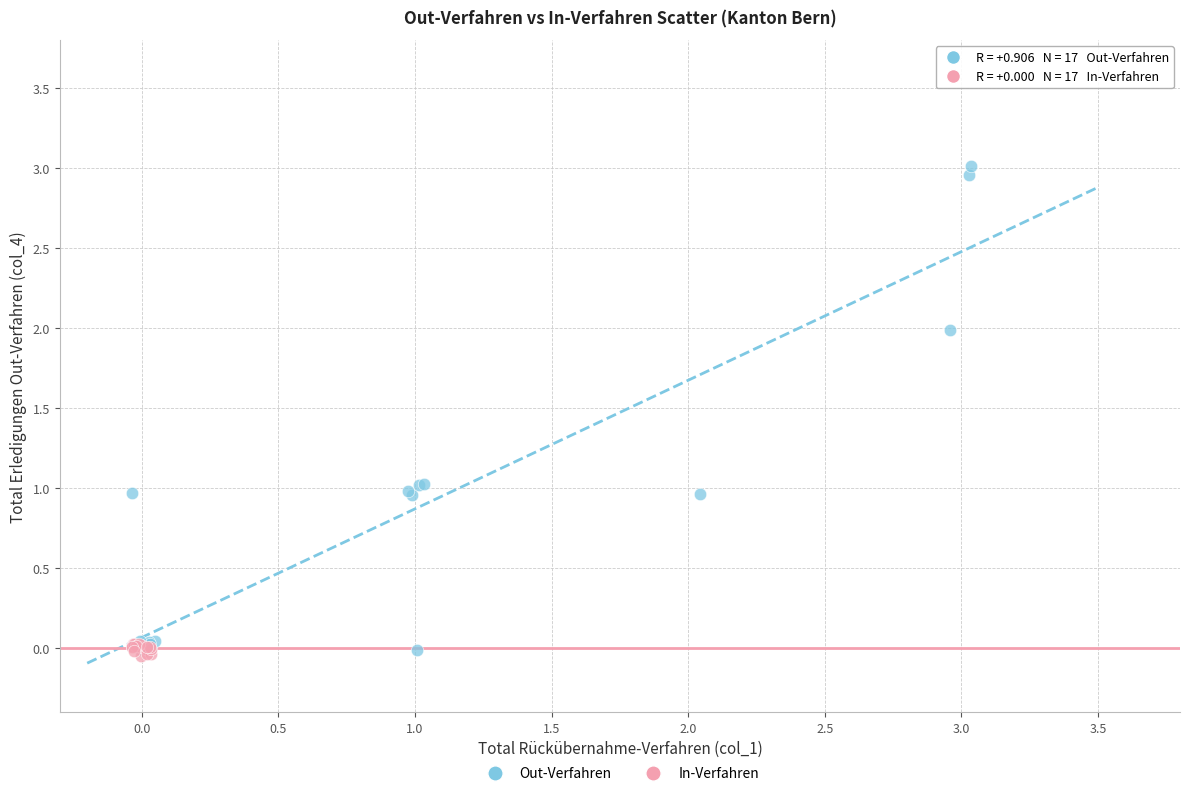

Which series contains the highest Y value?

Out-Verfahren